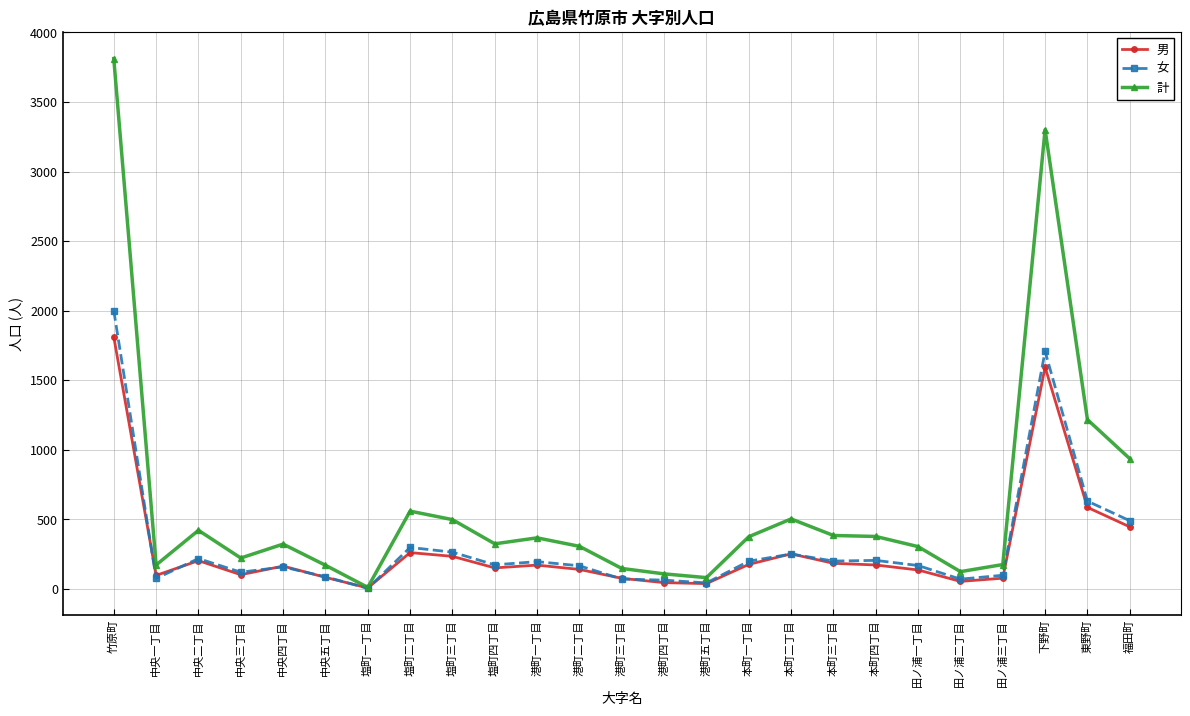

What position from the left is 本町二丁目?

17